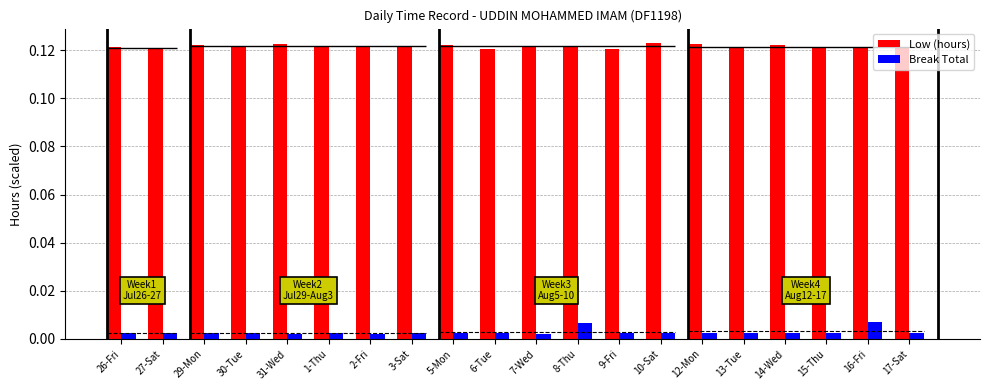

Reading right to left, transcribe all the data shown in this chart.

Low (hours): 17-Sat=0.1	16-Fri=0.1	15-Thu=0.1	14-Wed=0.1	13-Tue=0.1	12-Mon=0.1	10-Sat=0.1	9-Fri=0.1	8-Thu=0.1	7-Wed=0.1	6-Tue=0.1	5-Mon=0.1	3-Sat=0.1	2-Fri=0.1	1-Thu=0.1	31-Wed=0.1	30-Tue=0.1	29-Mon=0.1	27-Sat=0.1	26-Fri=0.1
Break Total: 17-Sat=0.0	16-Fri=0.0	15-Thu=0.0	14-Wed=0.0	13-Tue=0.0	12-Mon=0.0	10-Sat=0.0	9-Fri=0.0	8-Thu=0.0	7-Wed=0.0	6-Tue=0.0	5-Mon=0.0	3-Sat=0.0	2-Fri=0.0	1-Thu=0.0	31-Wed=0.0	30-Tue=0.0	29-Mon=0.0	27-Sat=0.0	26-Fri=0.0